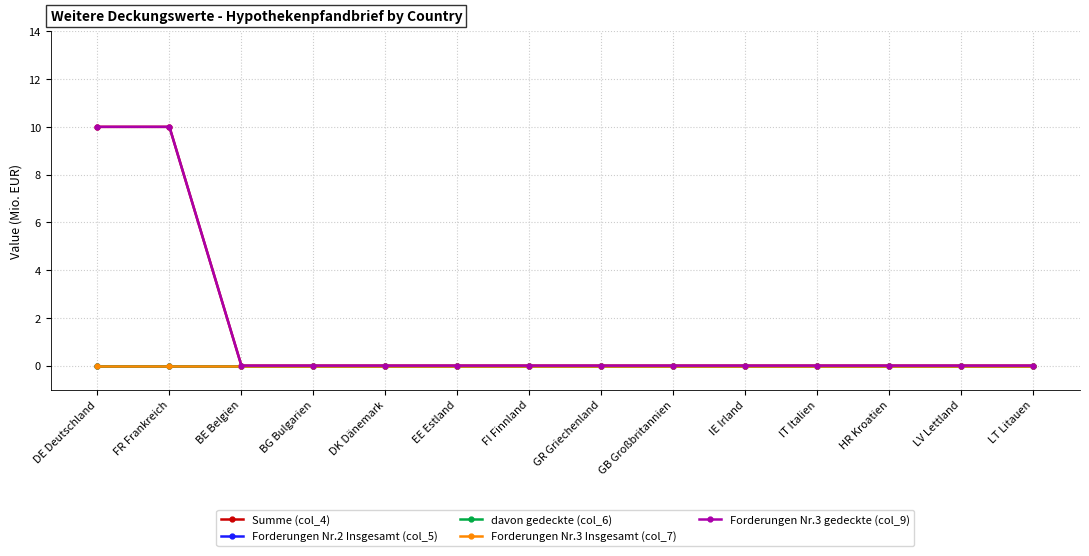

True or false: Summe (col_4) and Forderungen Nr.2 Insgesamt (col_5) cross at least once.

False